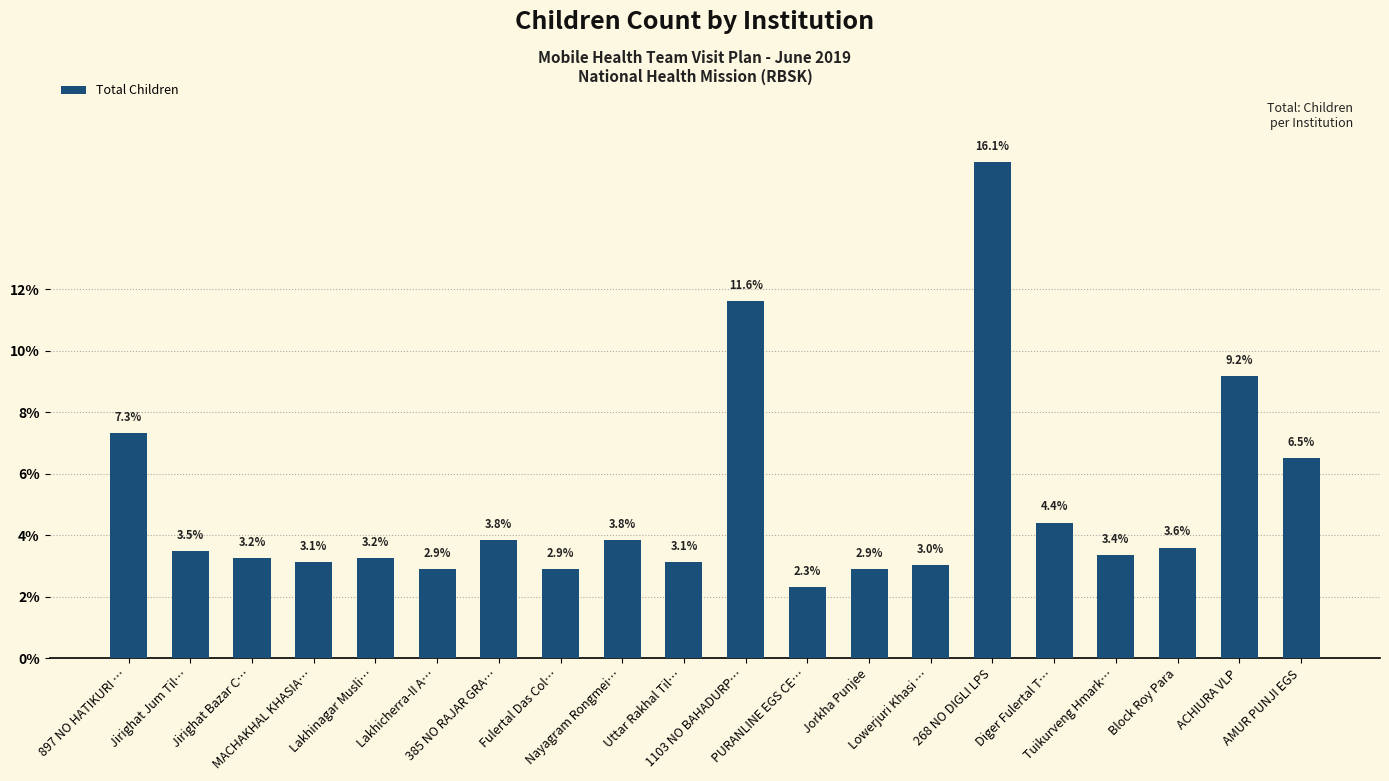

What is the label of the 20th bar from the right?

897 NO HATIKURI …